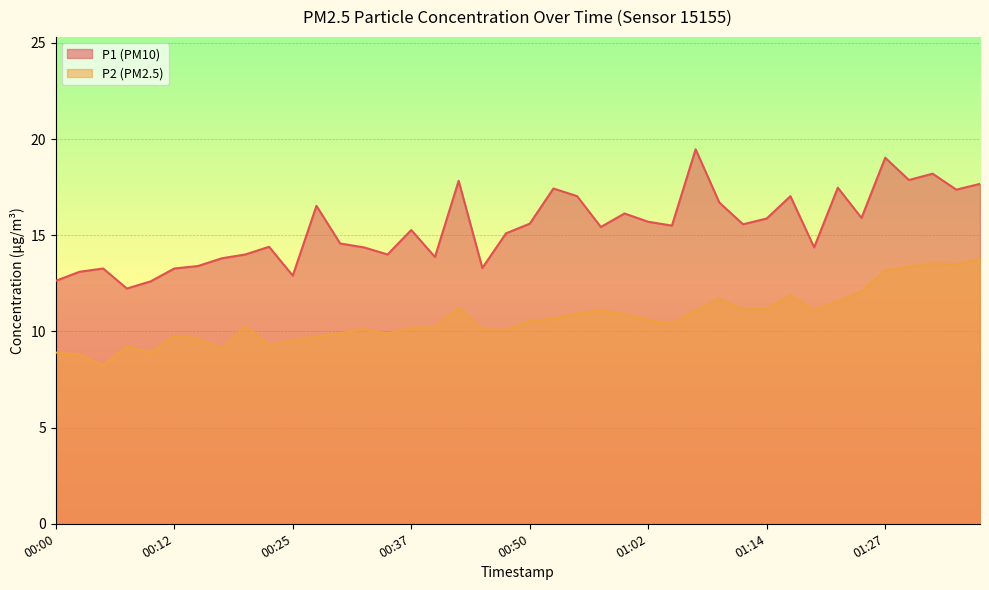

True or false: P1 and P2 intersect in this chart.

False